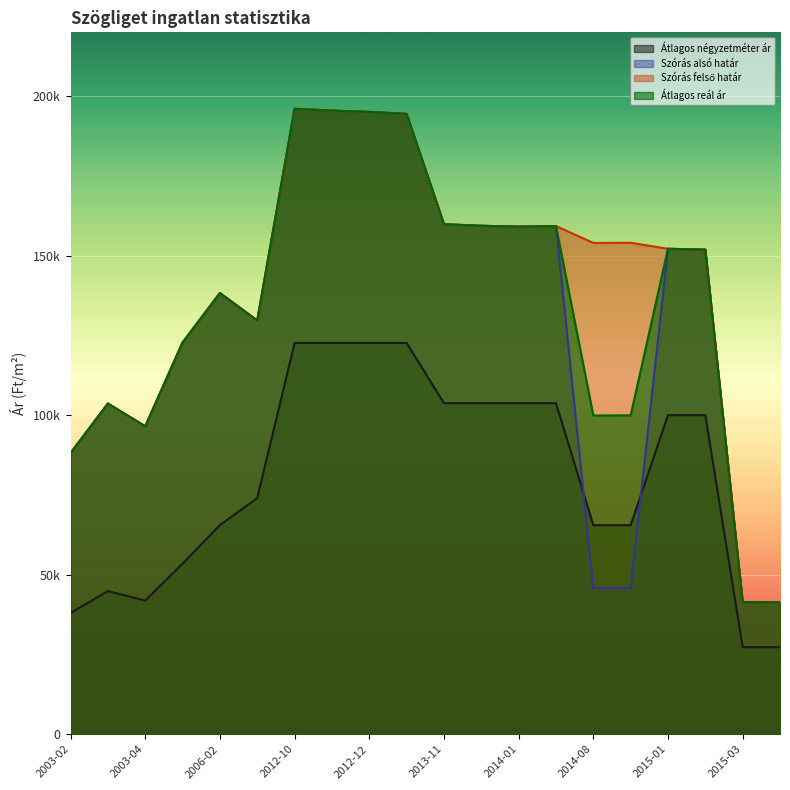

True or false: Átlagos négyzetméter ár and Átlagos reál ár cross at least once.

False